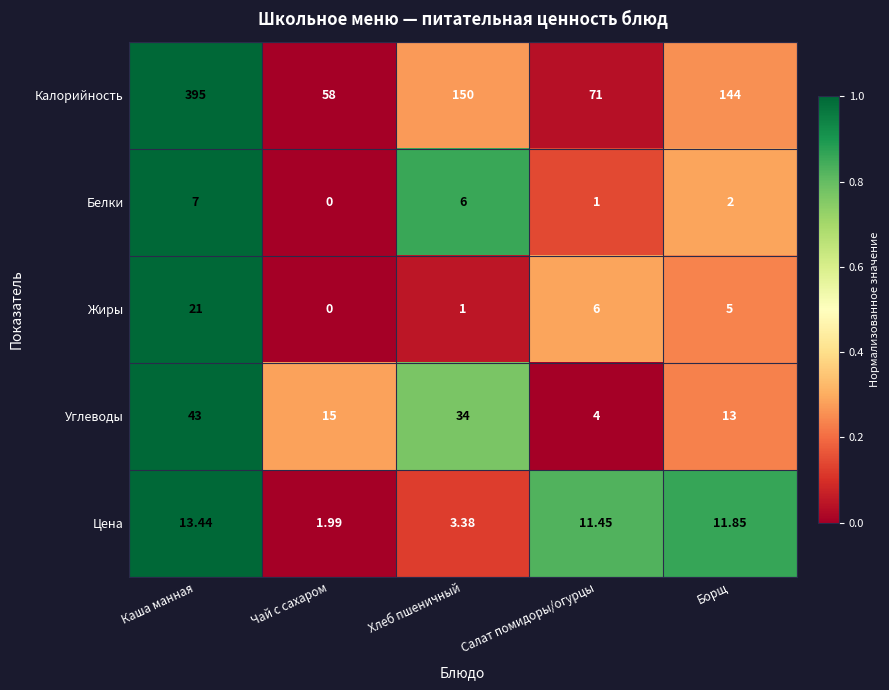

What is the total value across all series at Хлеб пшеничный?

194.4